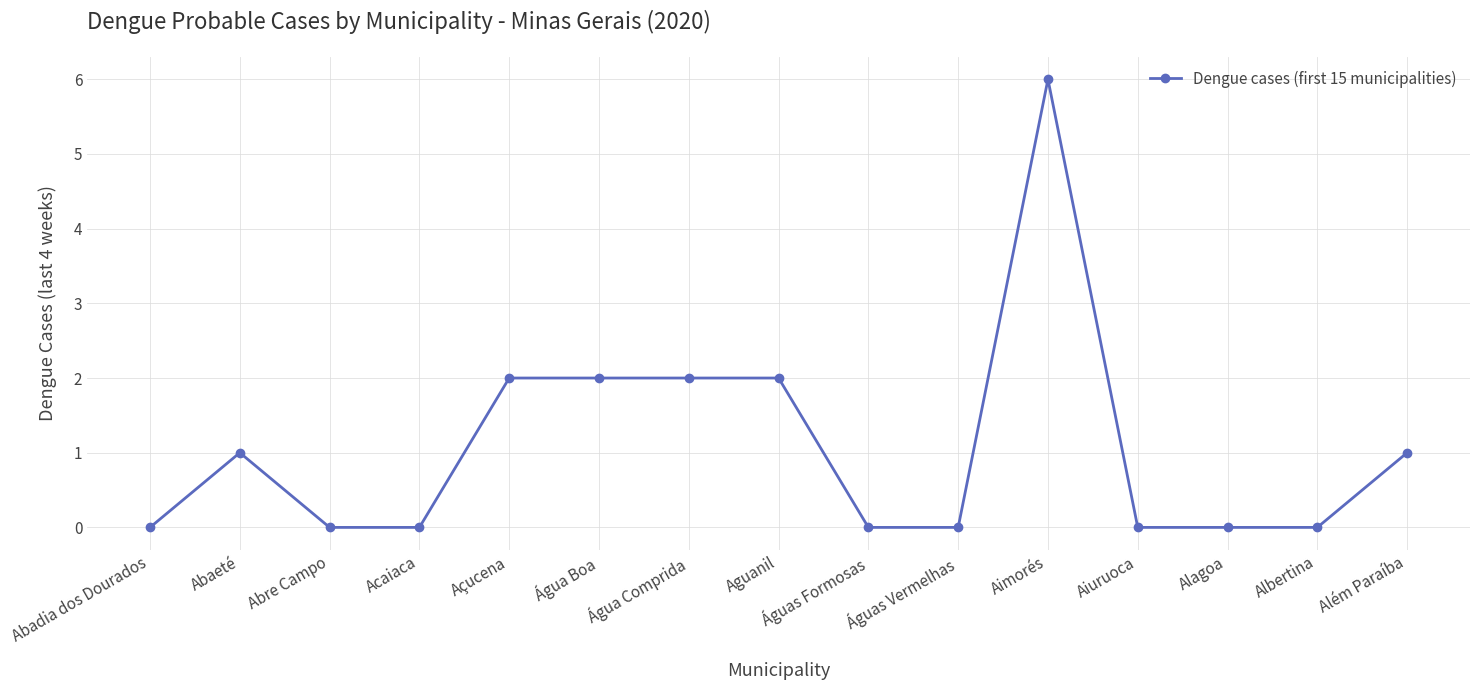

What position from the right is Açucena?

11